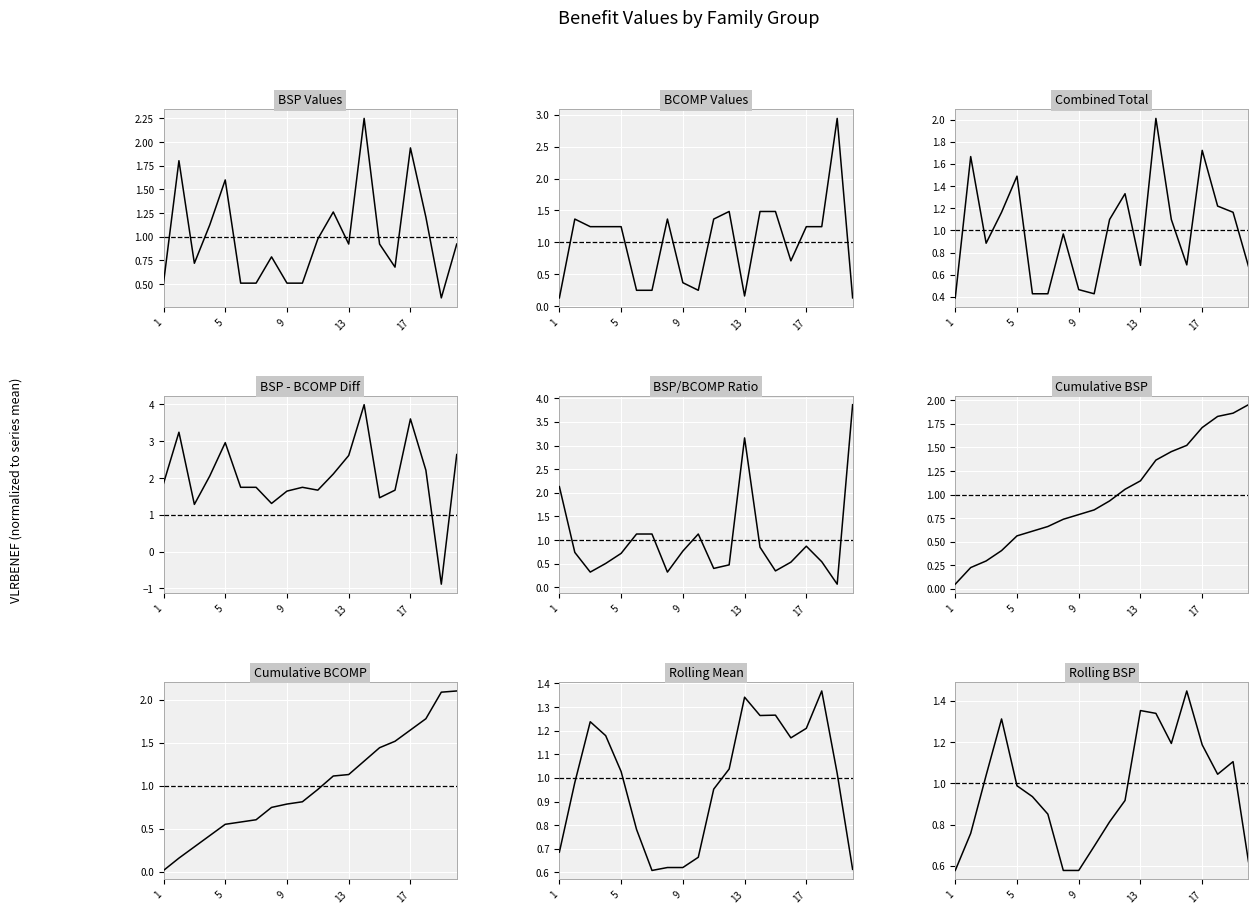

How many lines are shown in the chart?

1